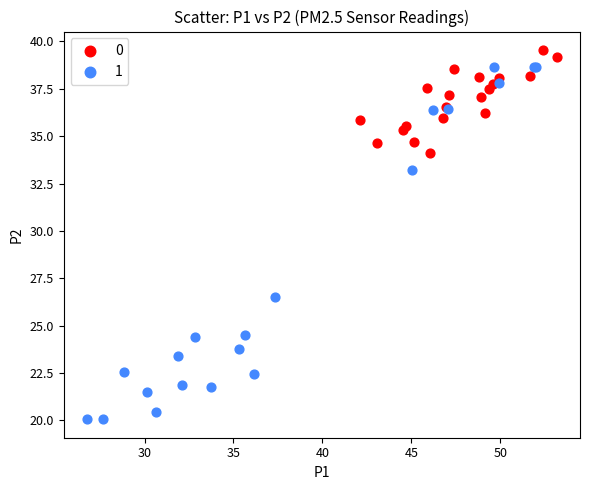

Which series reaches the minimum Y coordinate?

1